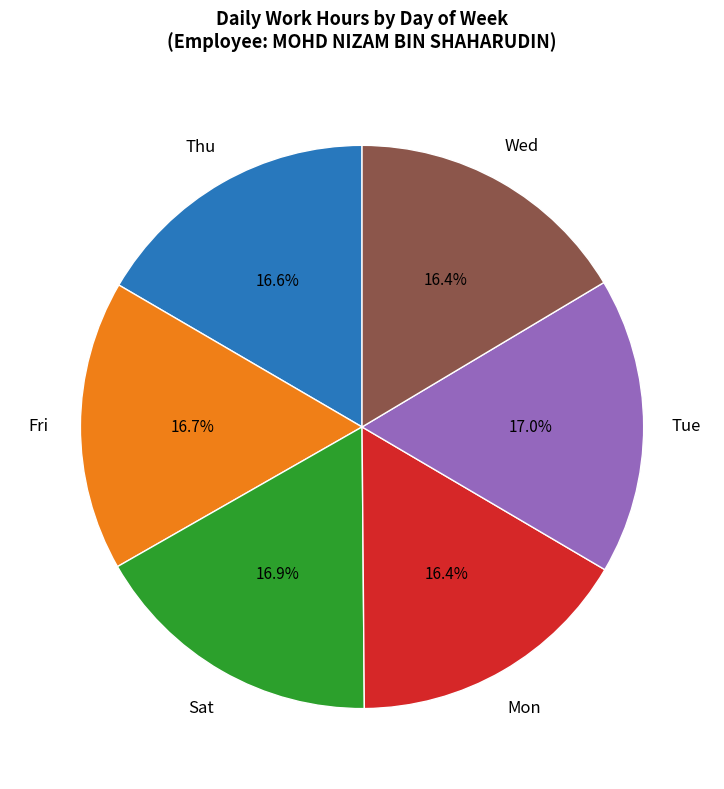

Does any single category account for the majority?

No